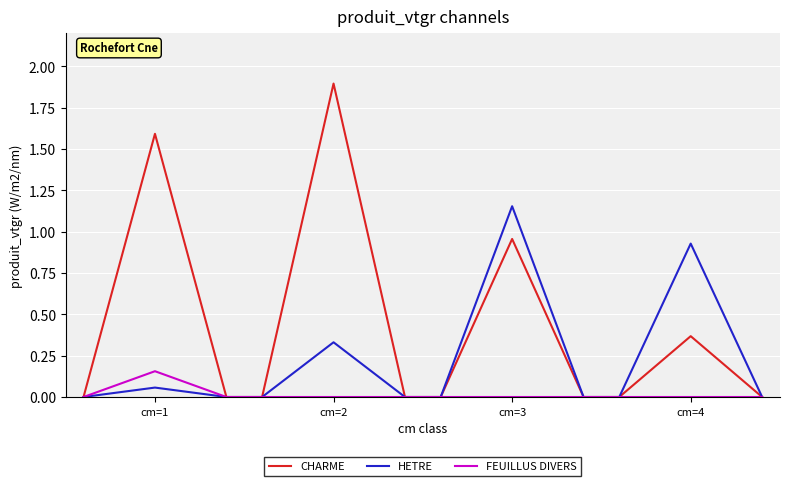

Which series has the largest total across all categories?

CHARME